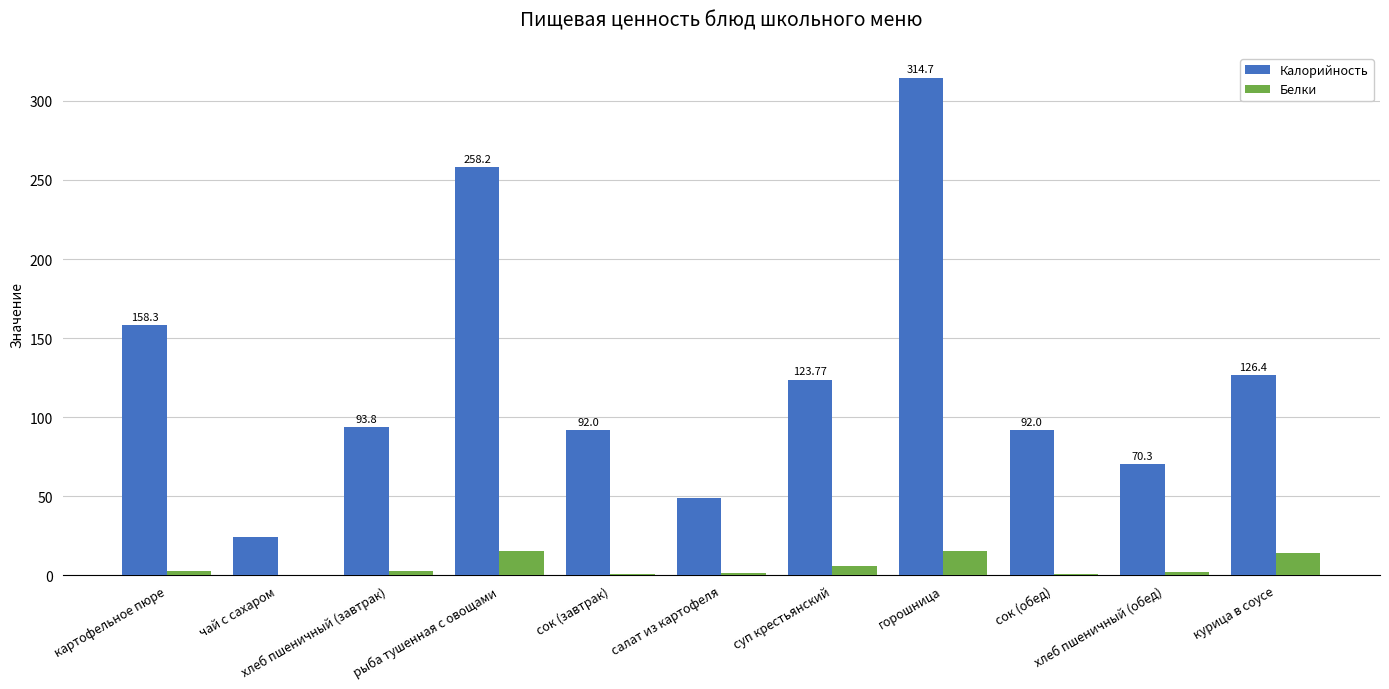

What is the average value of the Белки series?

5.7